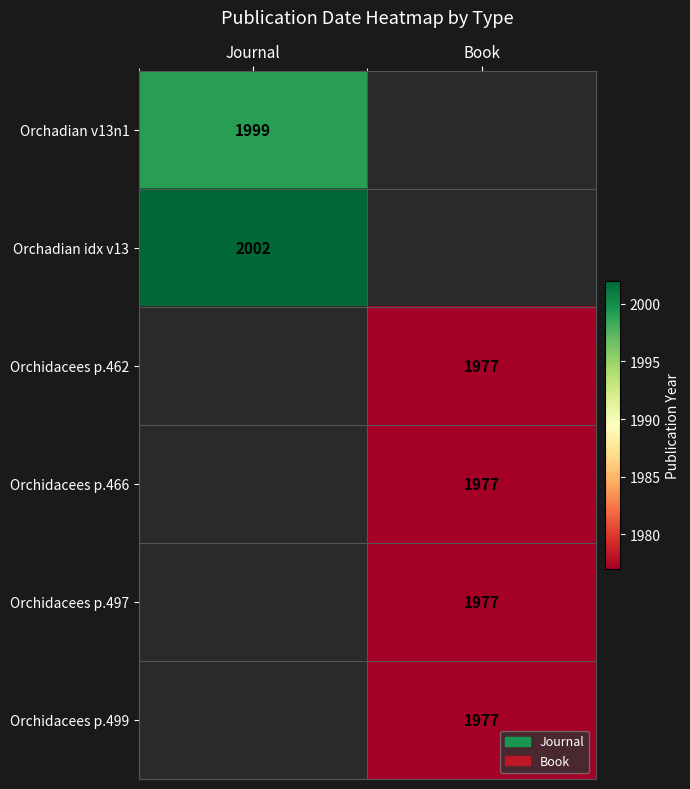

At how many categories does at least one series exceed 1983?

1